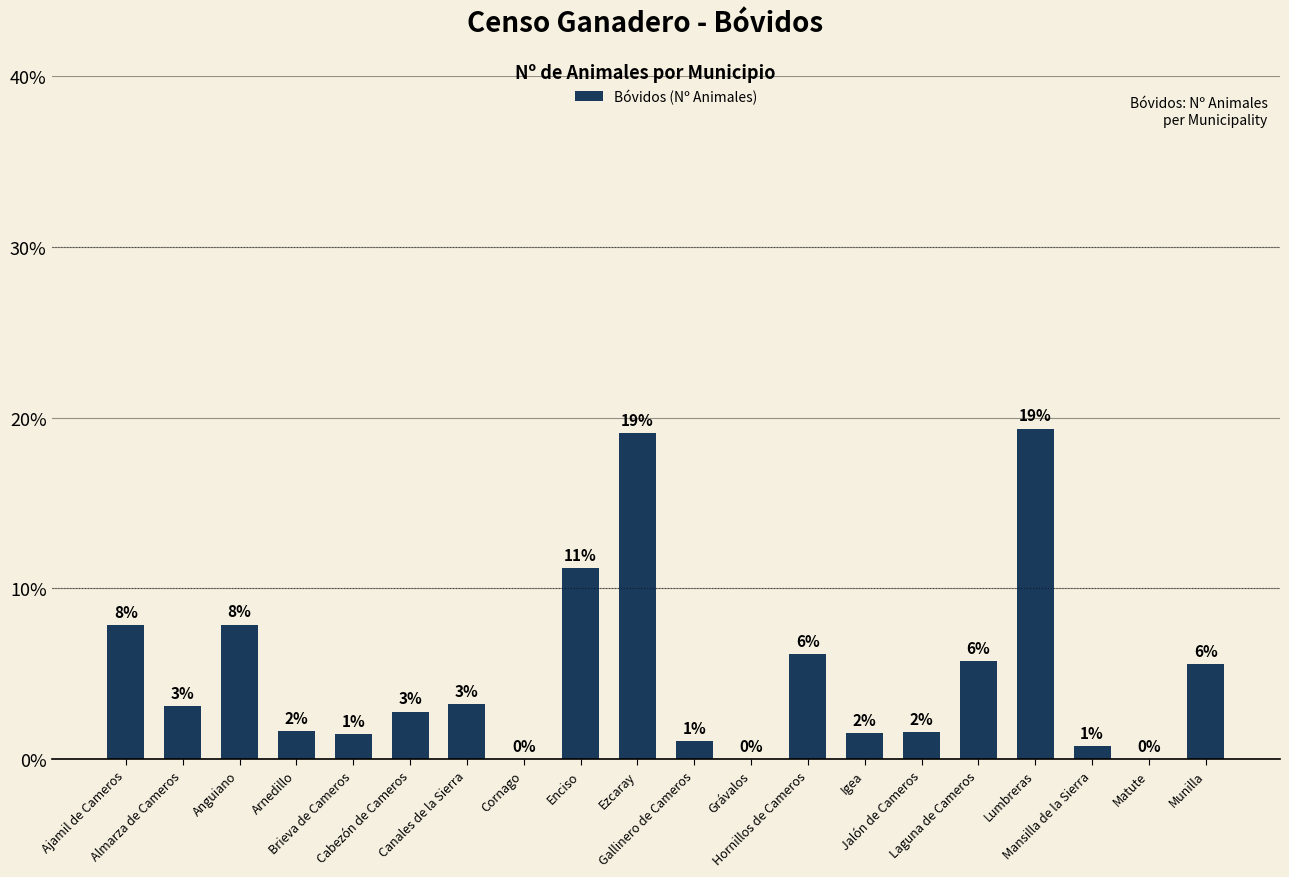

At which label does the data first exceed 3?

Ajamil de Cameros